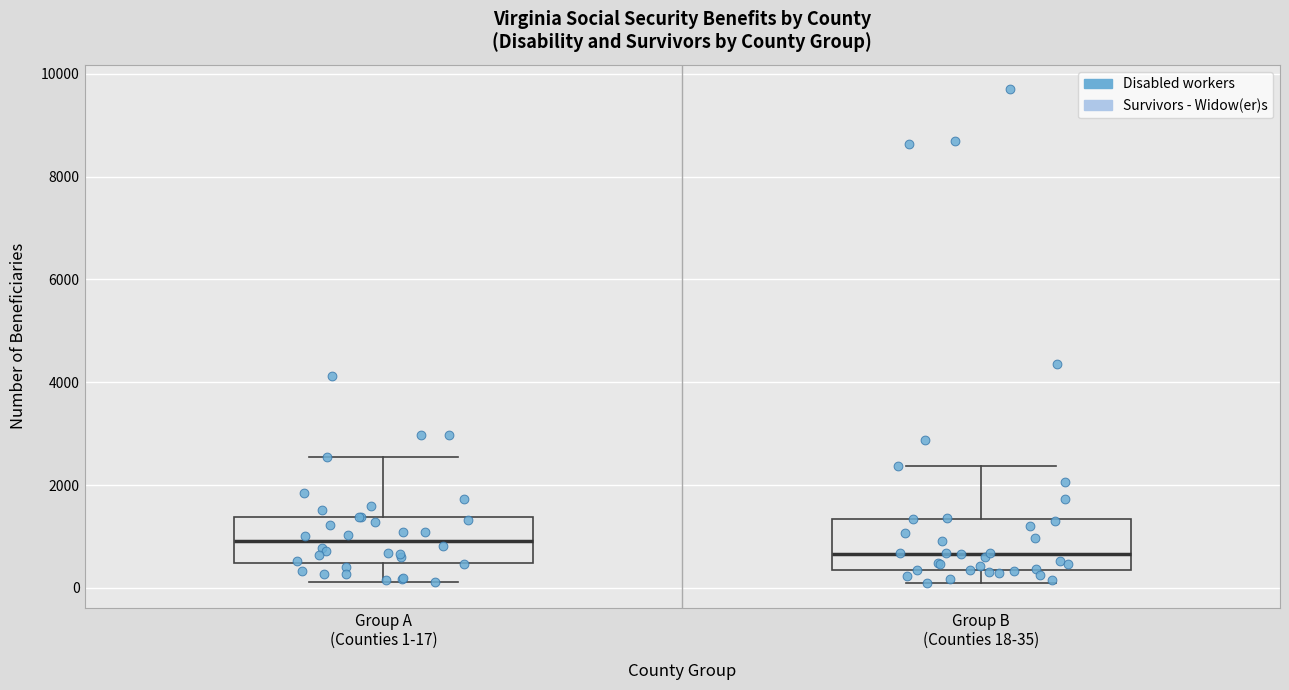

Which box has the highest median line?

Group A (Counties 1-17)